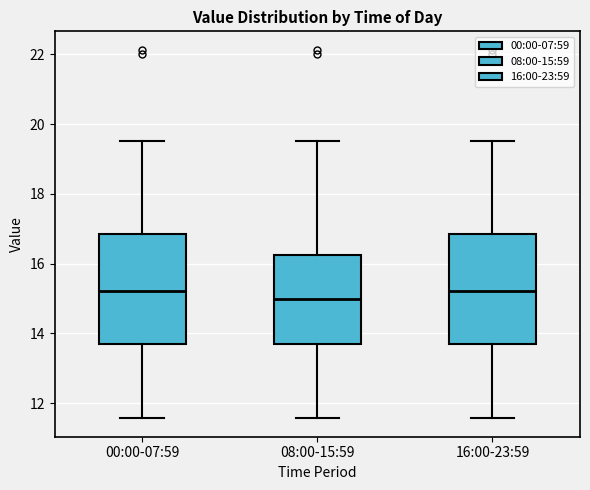

Where is the upper edge of the box for 16:00-23:59 on the y-axis? The values are not printed on the chart, so give them approximately, as read against the axis.

16.8